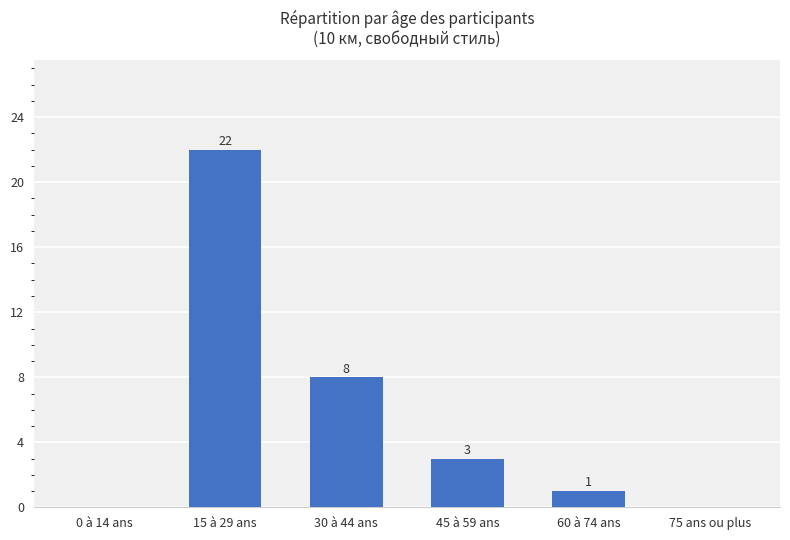

Reading left to right, transcribe all the data shown in this chart.

0	22	8	3	1	0